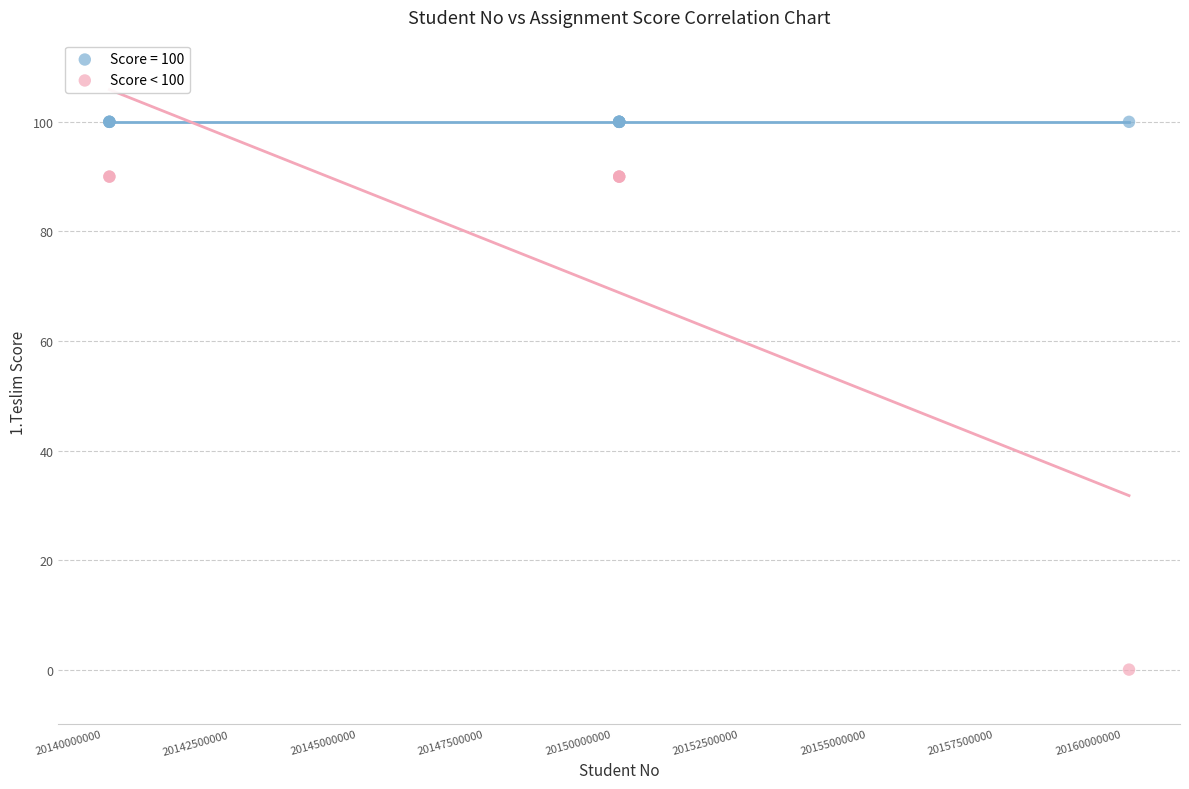

Which series contains the lowest Y value?

Score < 100